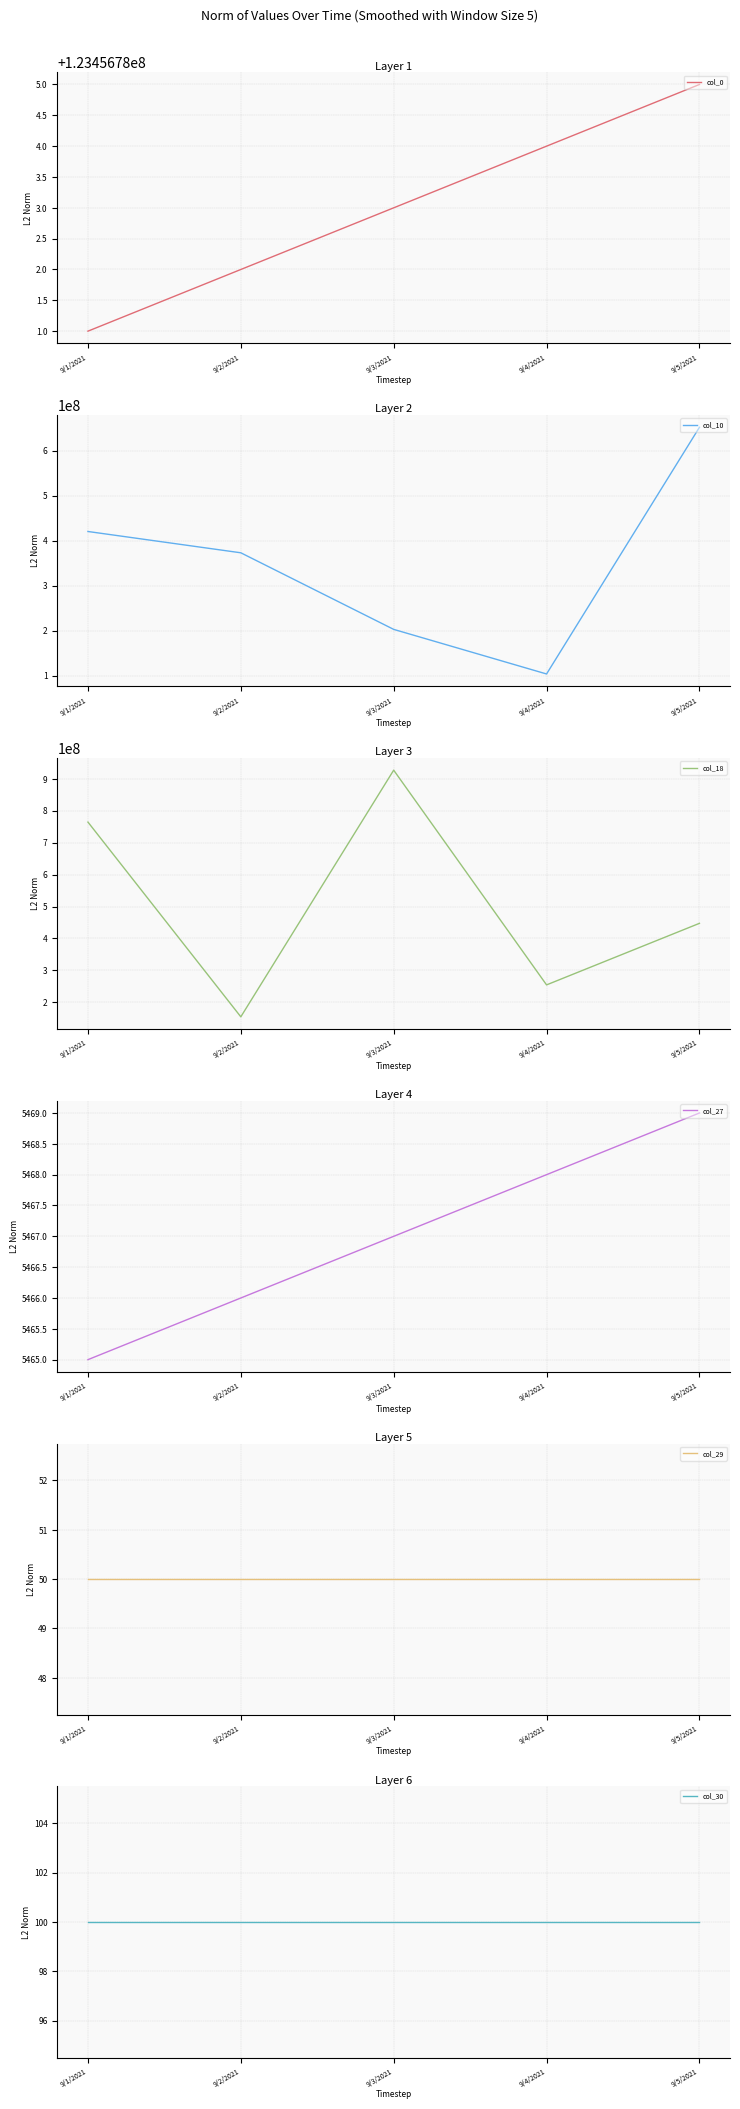

Is it true that col_29 equals 13 at 9/3/2021?

False